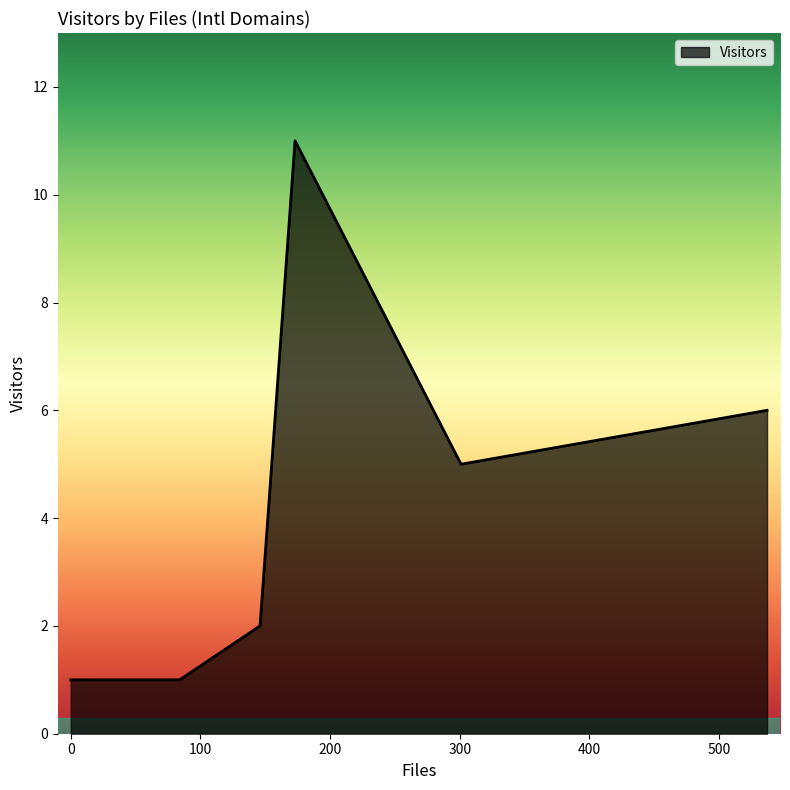

What is the greatest value displayed?

11